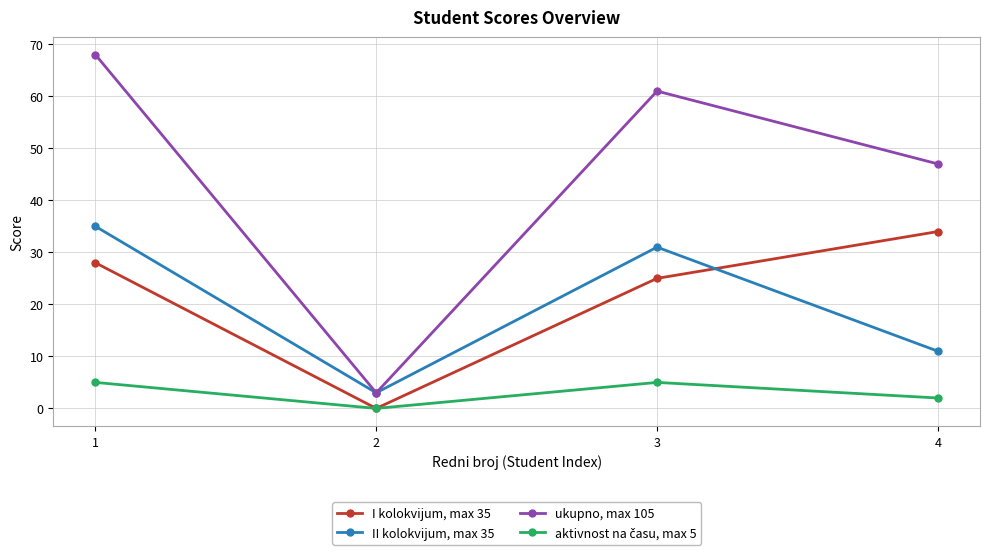

How many data points does each series have?

4